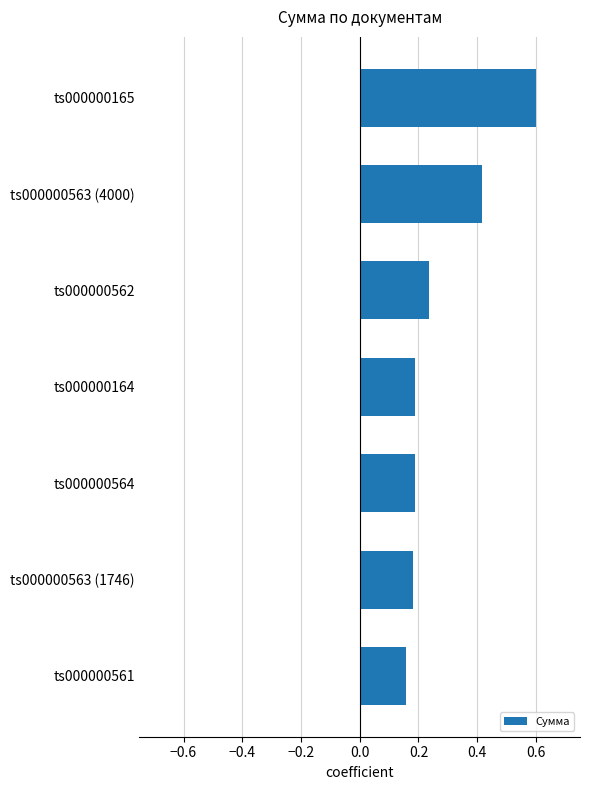

What is the maximum value shown in the chart?

0.6